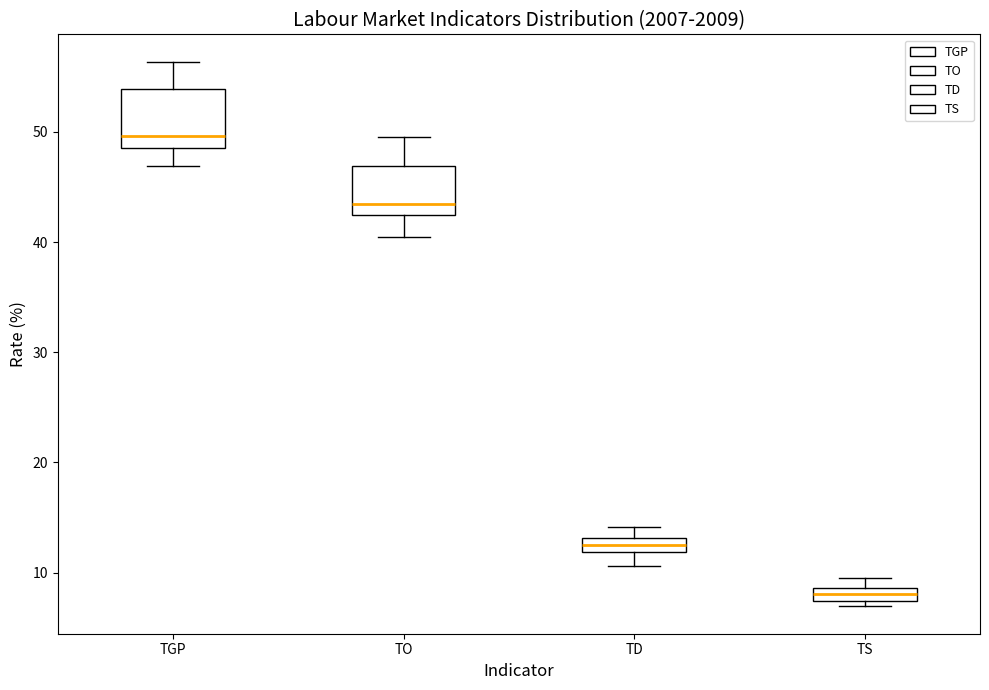

Where does the median line of the box for TO sit on the y-axis? The values are not printed on the chart, so give them approximately, as read against the axis.

43